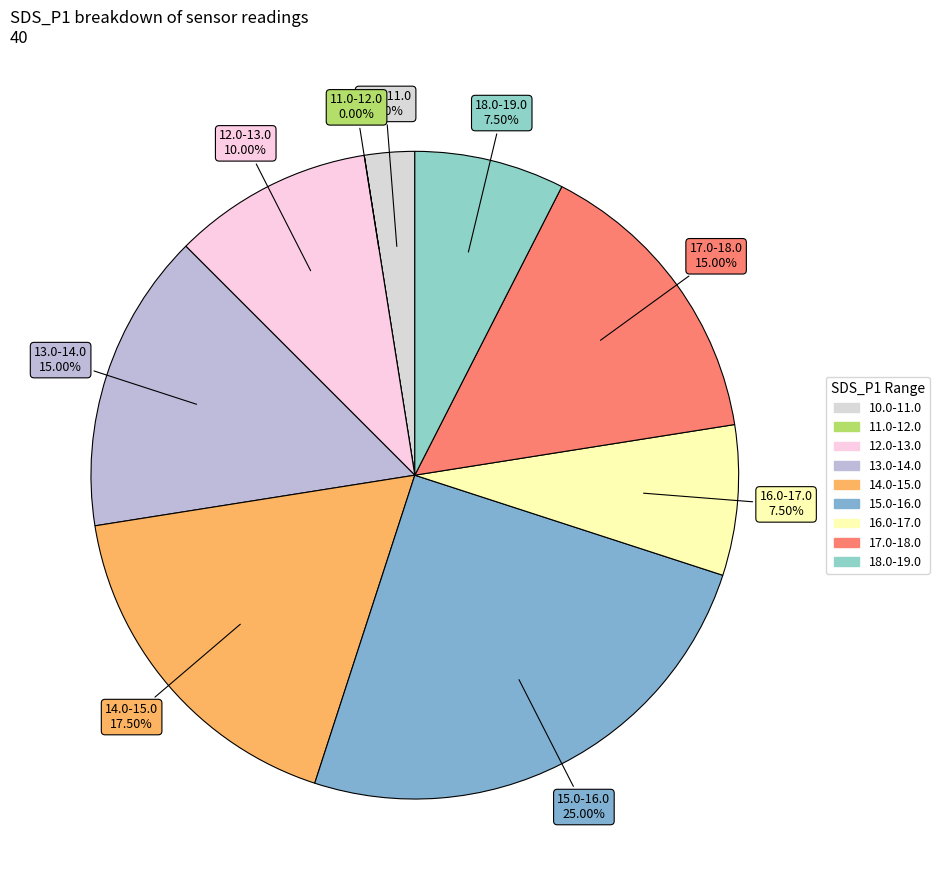

True or false: 31 accounts for 14% of the total.

False